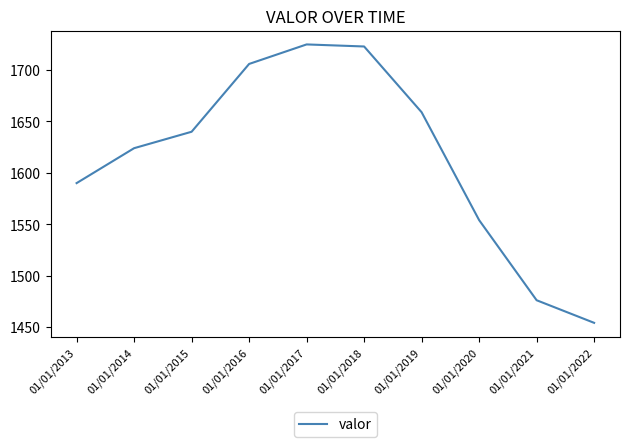

What is the difference between the maximum and minimum values?

271